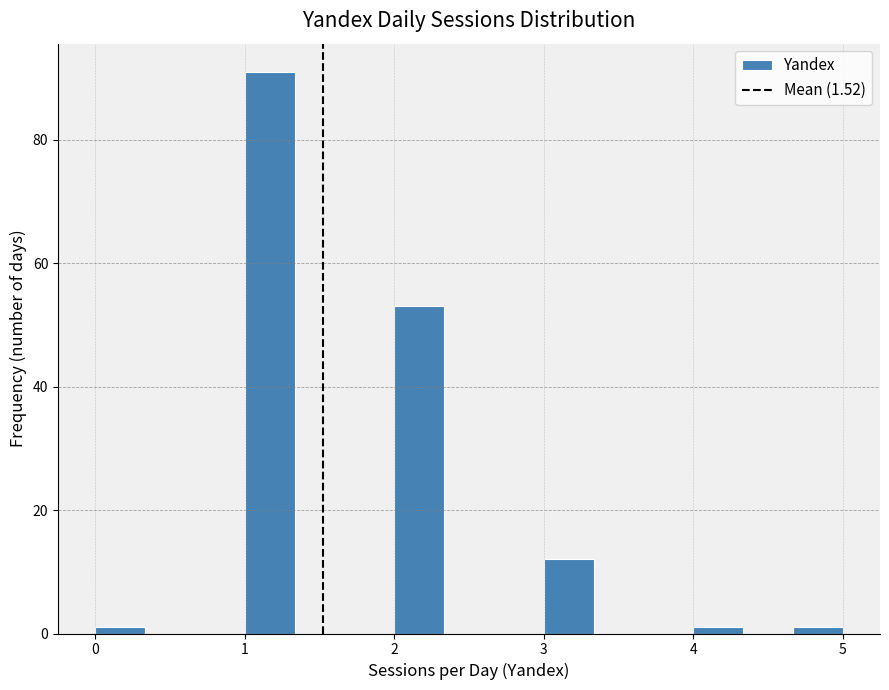

Read against the x-axis, roughly where is the centre of the tallest bar?

1.2